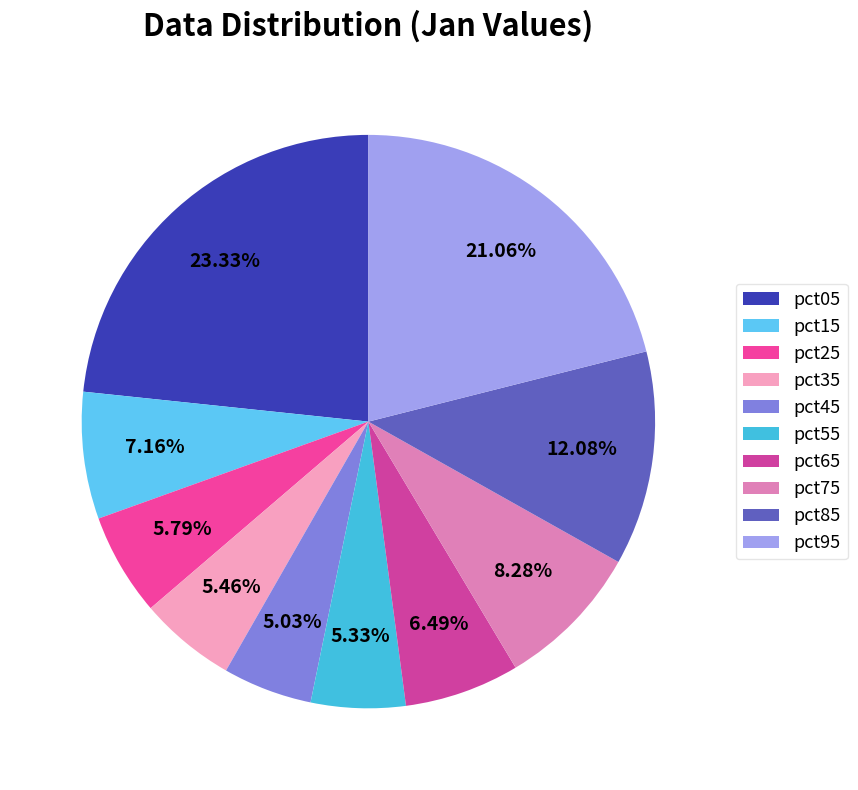

How many slices are in this pie chart?

10